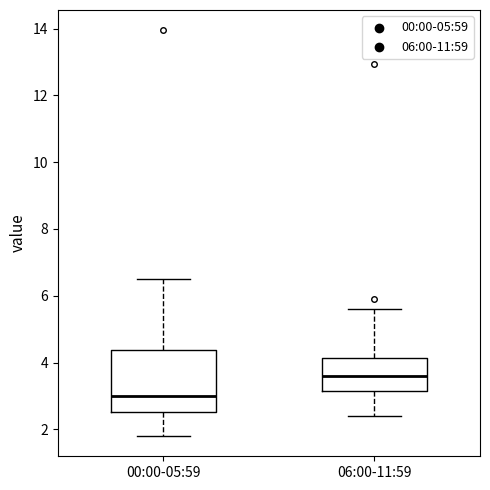

Which box has the highest median line?

06:00-11:59